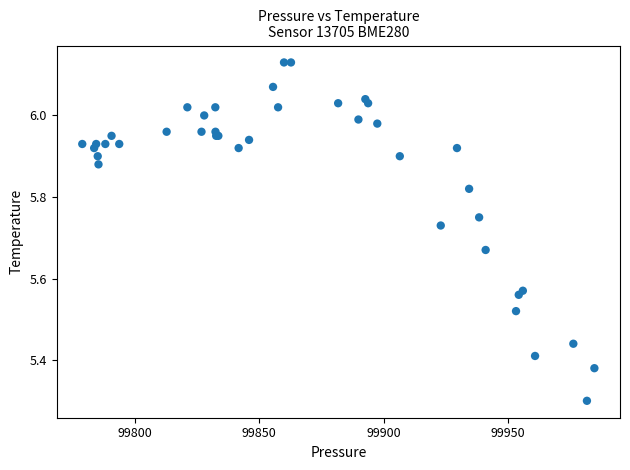

What Y value in the scatter plot is closest to 5?

5.3